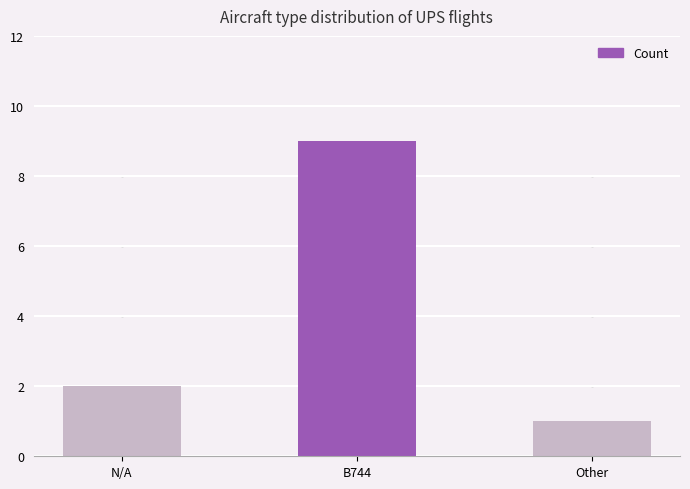

What is the change in value from B744 to Other?

-8